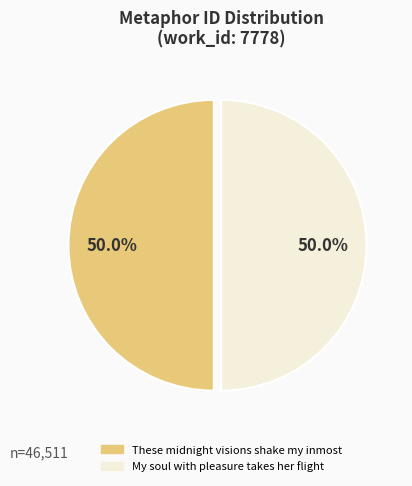

To the nearest percent, what is the combined percentage of My soul with pleasure takes her flight and These midnight visions shake my inmost?

100%